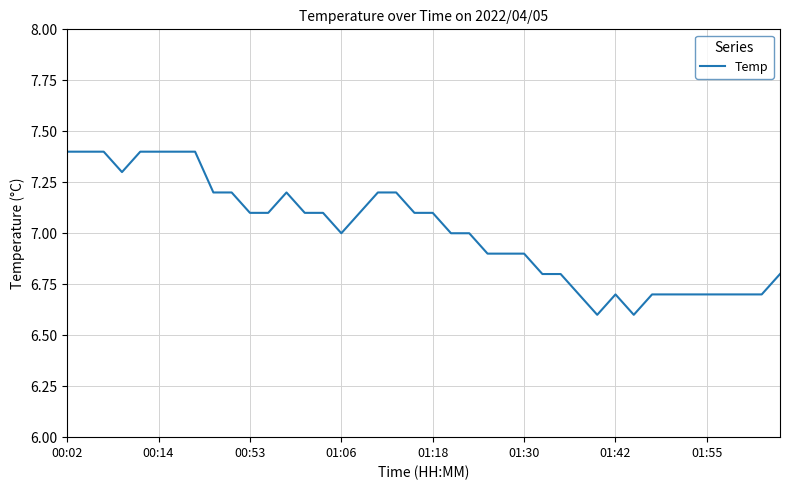

What is the maximum value shown in the chart?

7.4